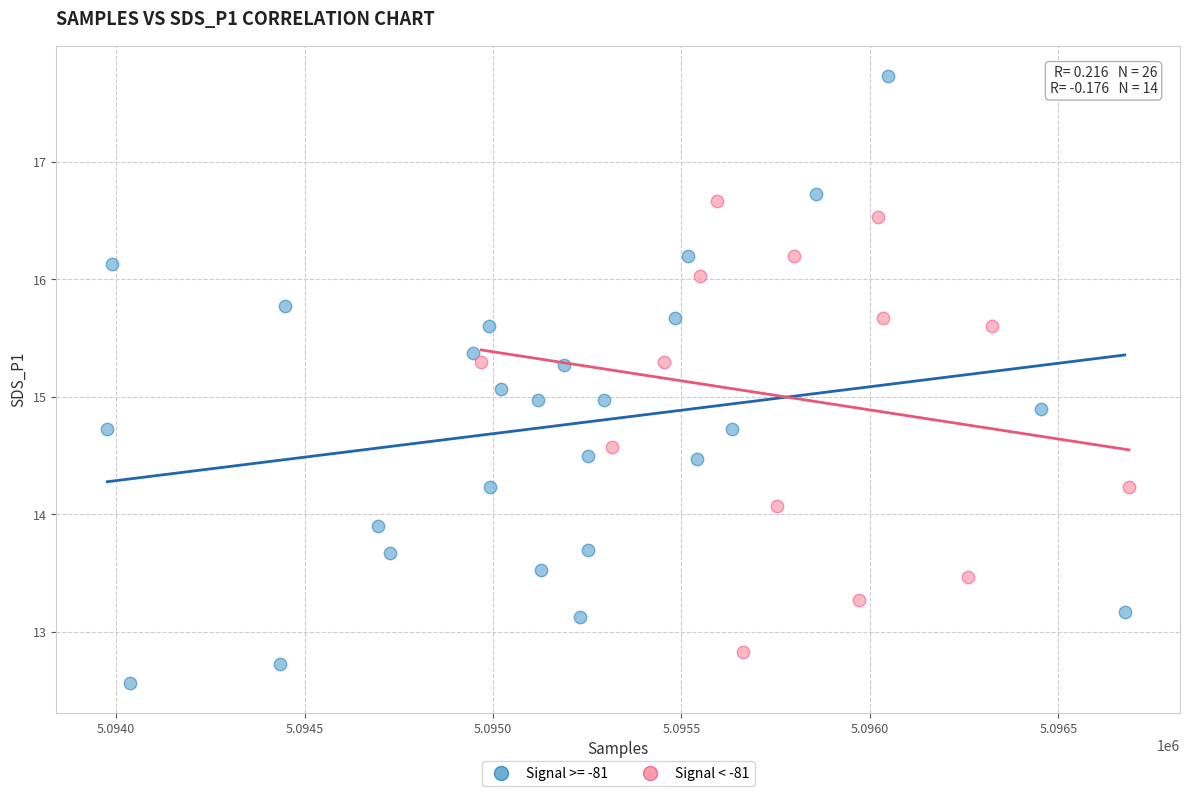

Which series contains the highest Y value?

Signal >= -81